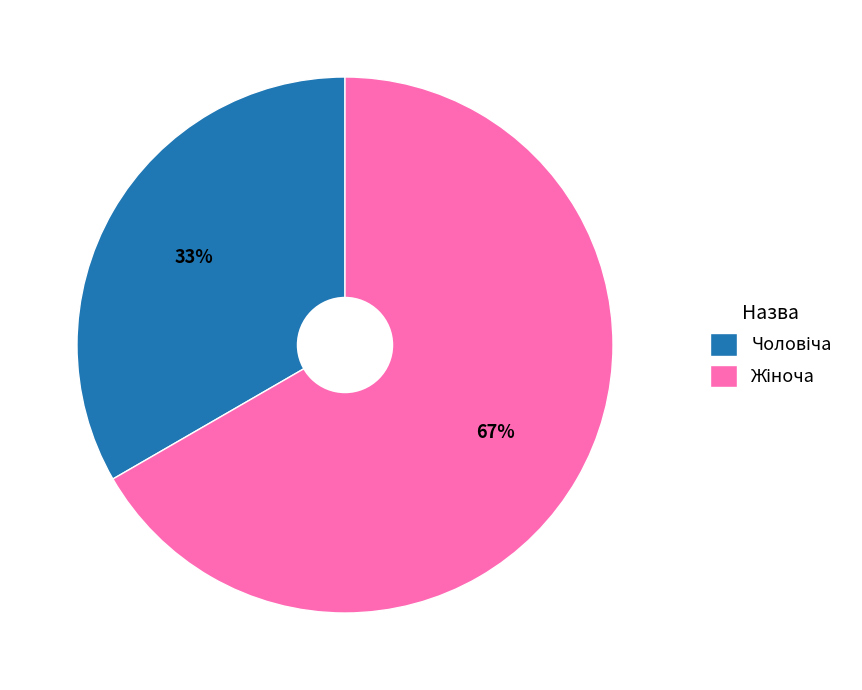

Count the number of slices in the pie.

2